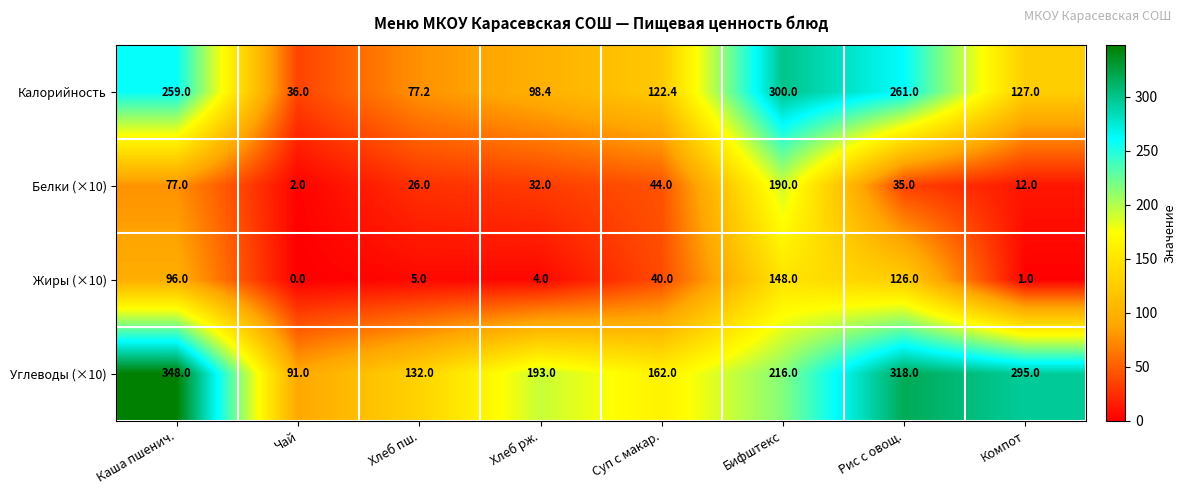

How many data points in Белки (×10) are less than 35?

4